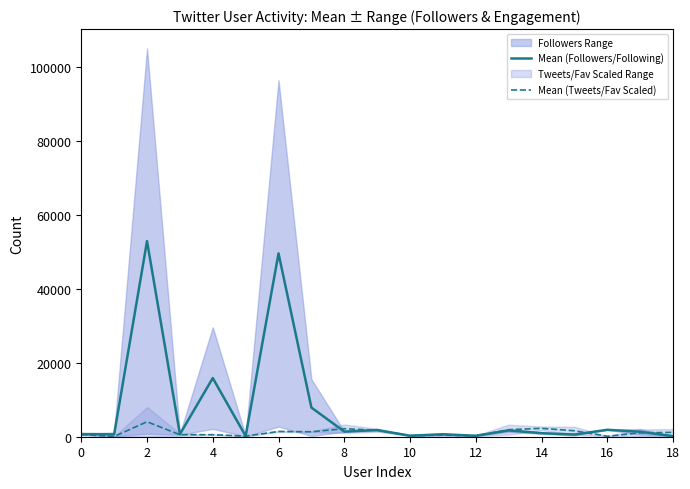

Which has a higher value, 15 or 18?

15